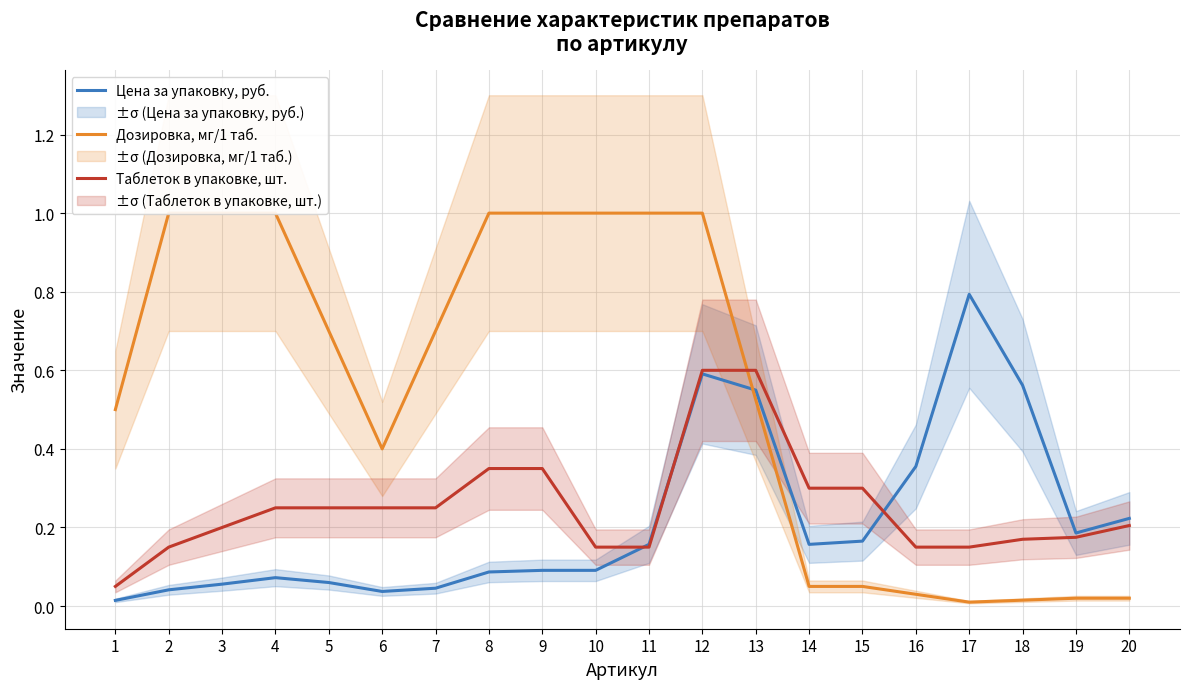

Reading left to right, what are all the values shown in this chart?

Цена за упаковку, руб.: 1=0.0	2=0.0	3=0.1	4=0.1	5=0.1	6=0.0	7=0.0	8=0.1	9=0.1	10=0.1	11=0.2	12=0.6	13=0.5	14=0.2	15=0.2	16=0.4	17=0.8	18=0.6	19=0.2	20=0.2
Дозировка, мг/1 таб.: 1=0.5	2=1.0	3=1.0	4=1.0	5=0.7	6=0.4	7=0.7	8=1.0	9=1.0	10=1.0	11=1.0	12=1.0	13=0.5	14=0.1	15=0.1	16=0.0	17=0.0	18=0.0	19=0.0	20=0.0
Таблеток в упаковке, шт.: 1=0.1	2=0.2	3=0.2	4=0.2	5=0.2	6=0.2	7=0.2	8=0.3	9=0.3	10=0.2	11=0.2	12=0.6	13=0.6	14=0.3	15=0.3	16=0.2	17=0.2	18=0.2	19=0.2	20=0.2